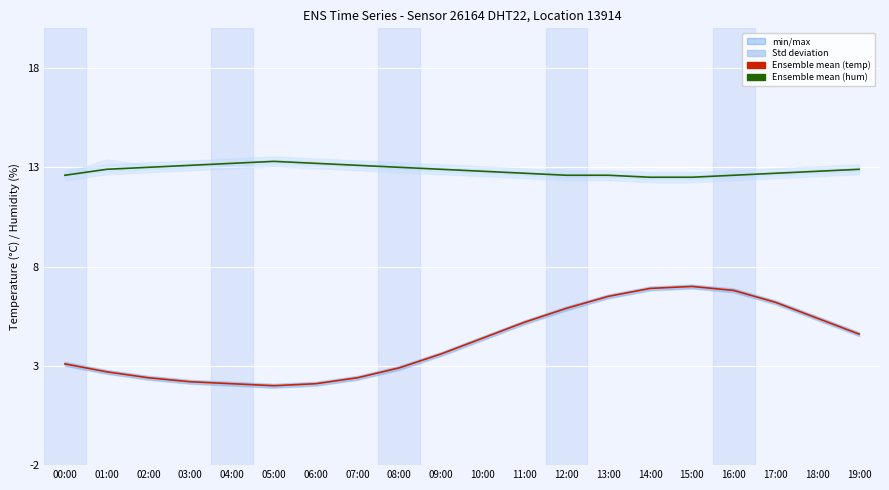

At which category does the chart reach its peak across all series?

05:00